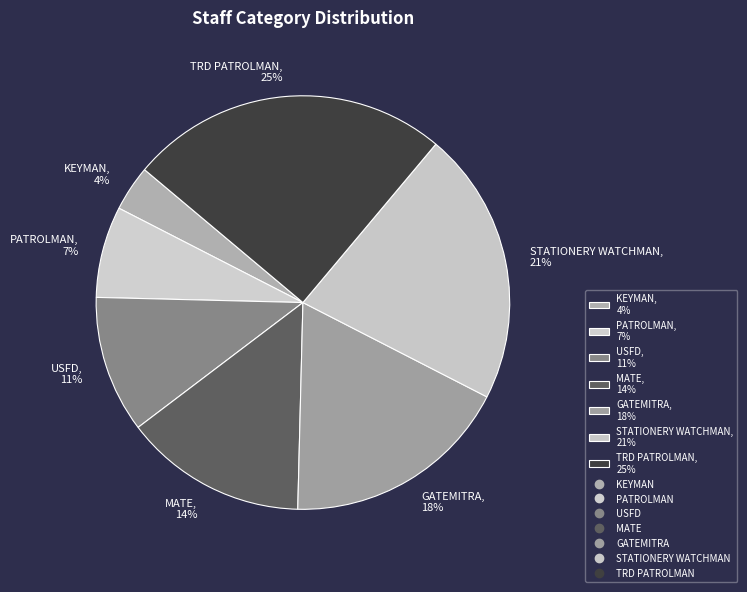

Is it true that STATIONERY WATCHMAN is 31% of the pie?

False